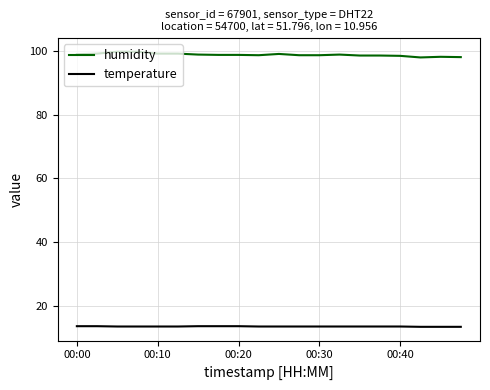

Rank the series by their average value, from lowest to highest.

temperature, humidity